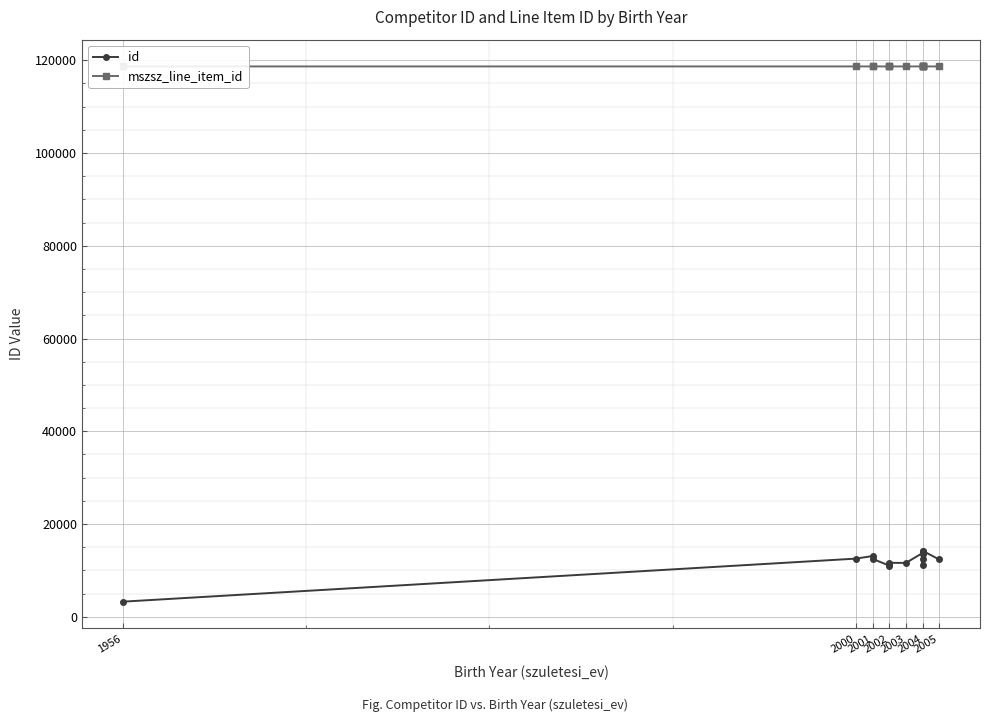

True or false: mszsz_line_item_id and id cross at least once.

False